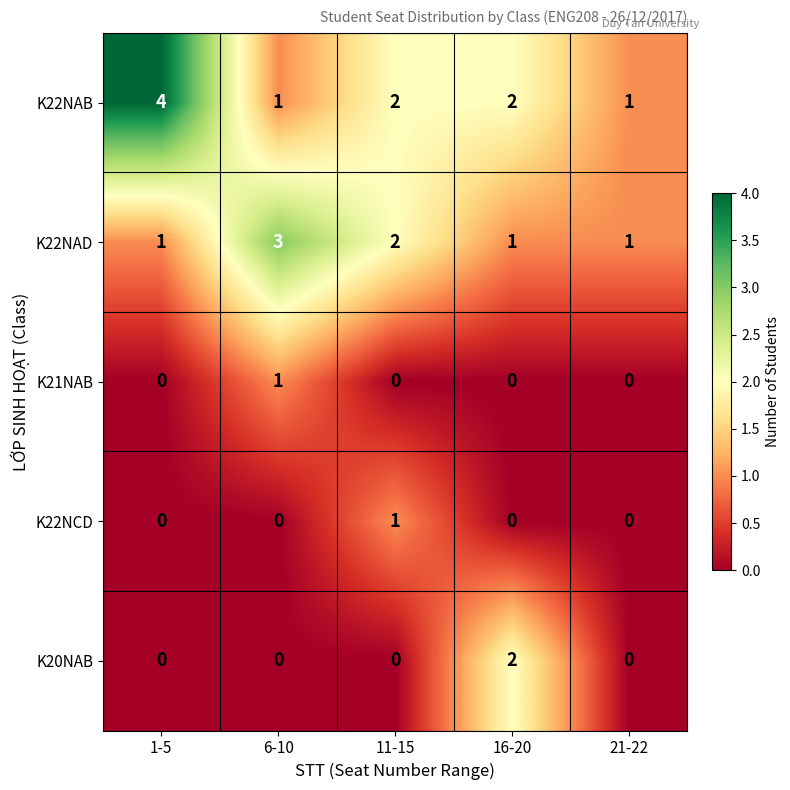

The value of K22NAB at 6-10 is 1. True or false?

True